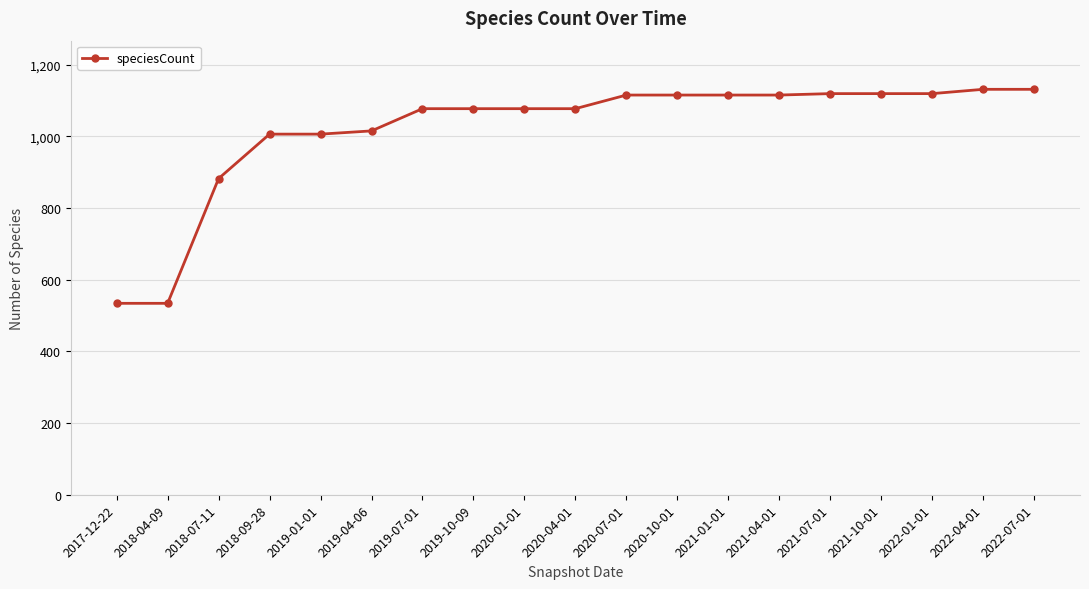

Is this an area chart (filled region under the line)?

No